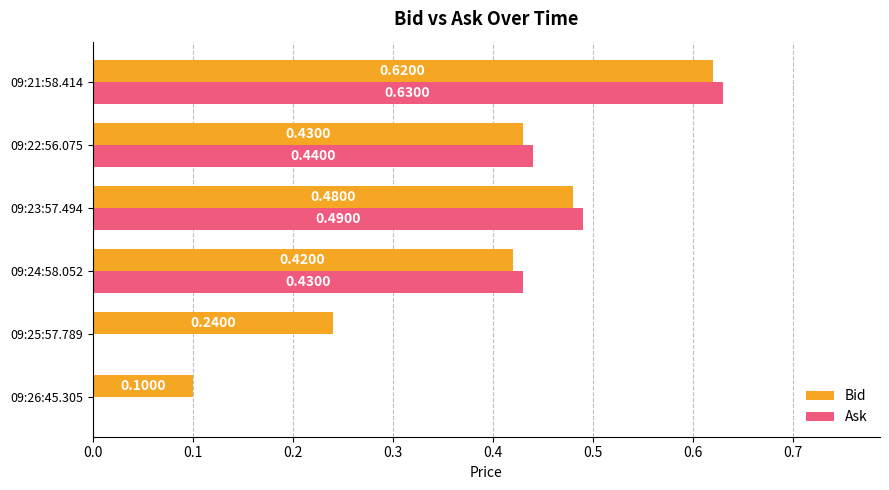

What is the sum of all Ask values?

2.0